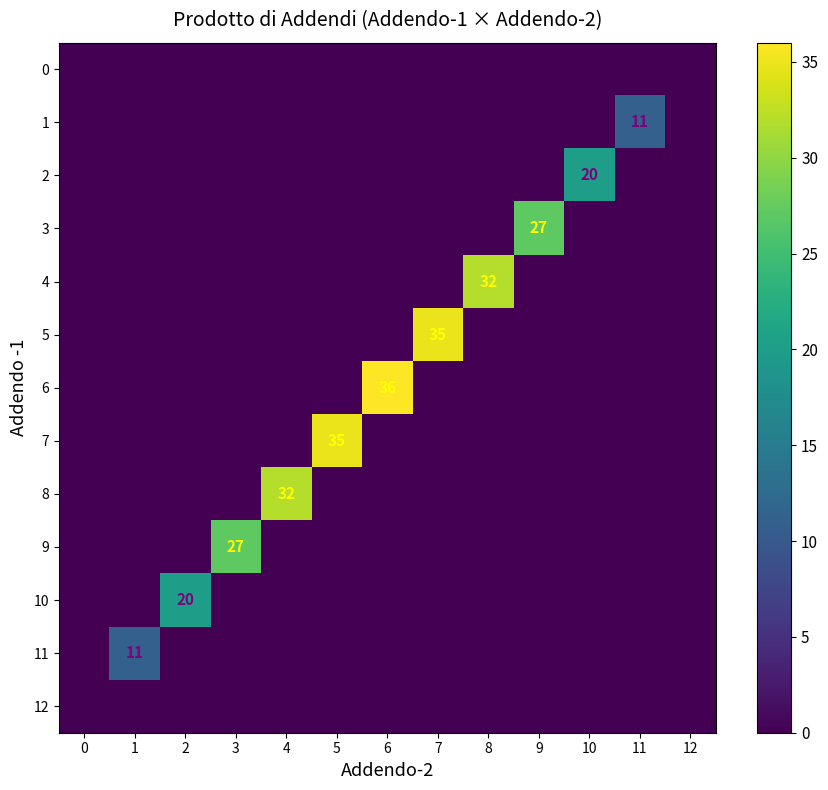

True or false: 9 has a value of 27 at 3.

True